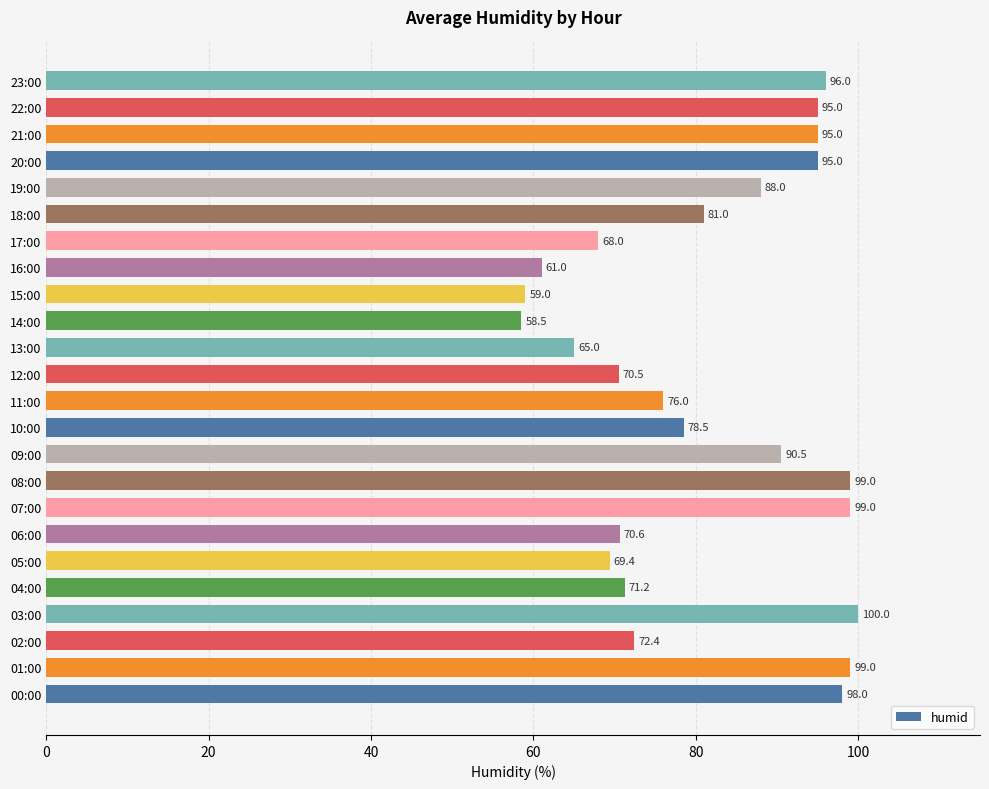

Is it true that the value at 04:00 is 71.2?

True